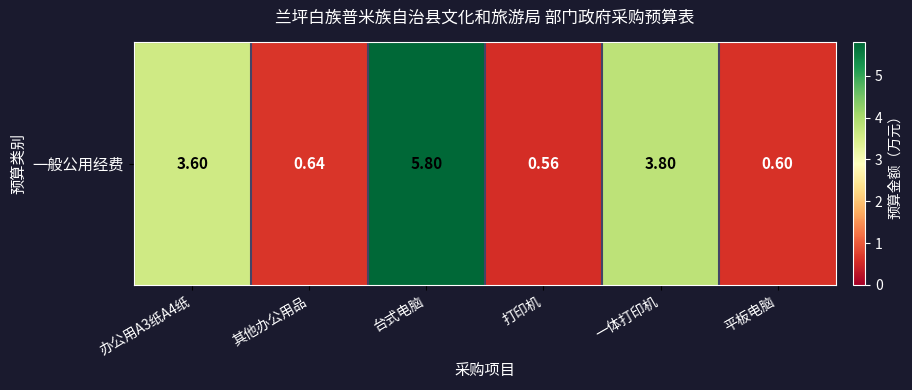

What is the change in value from 一体打印机 to 平板电脑?

-3.2